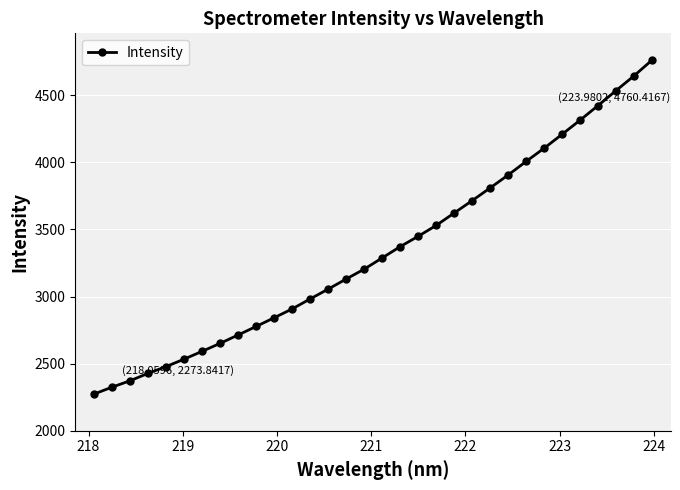

What is the difference between the maximum and minimum values?

2486.6